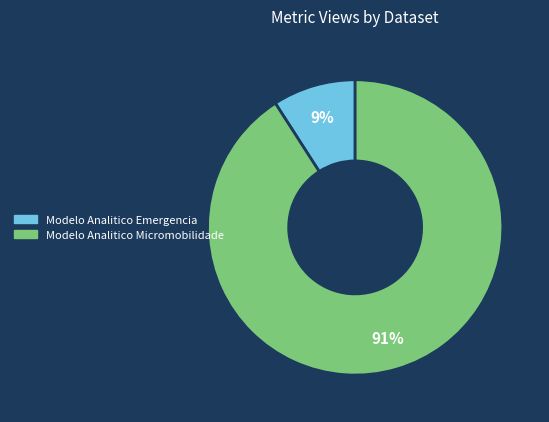

What percentage is the Modelo Analitico Micromobilidade slice, to the nearest percent?

91%